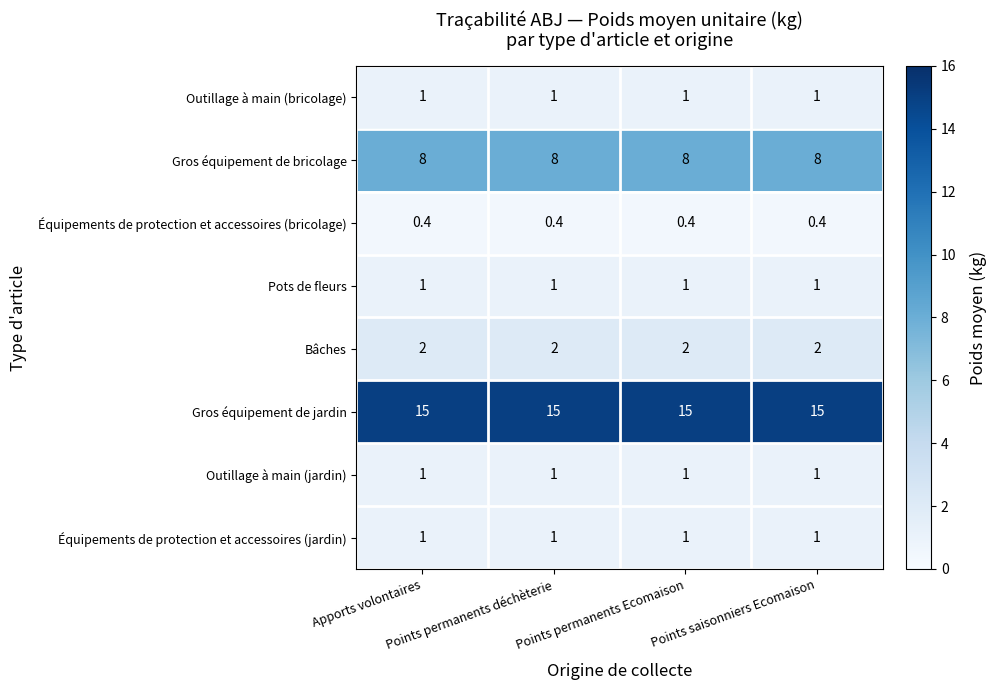

What is the average value of the Équipements de protection et accessoires (jardin) series?

1.0